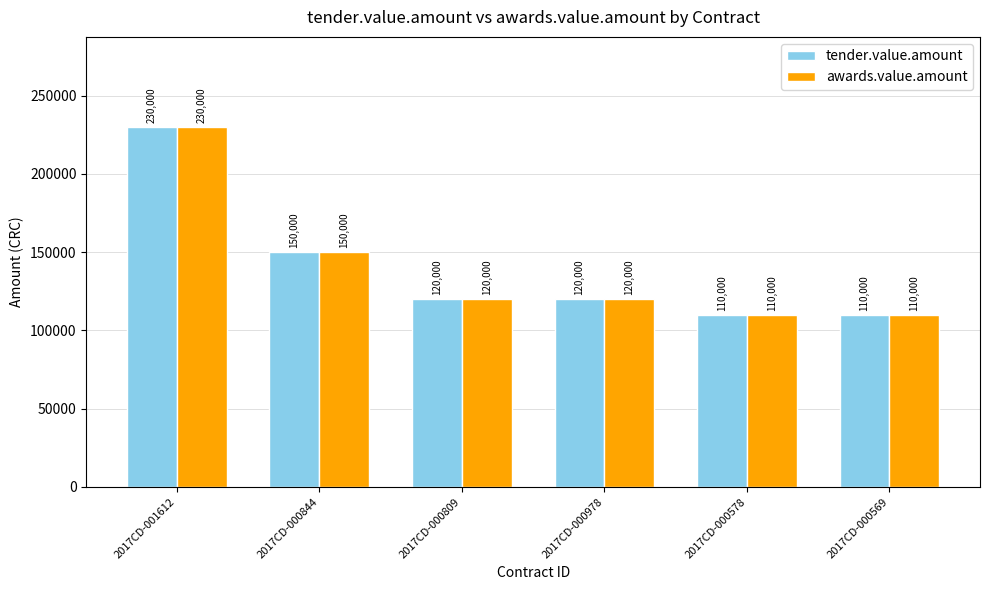

At which label does awards.value.amount first exceed 120000?

2017CD-001612